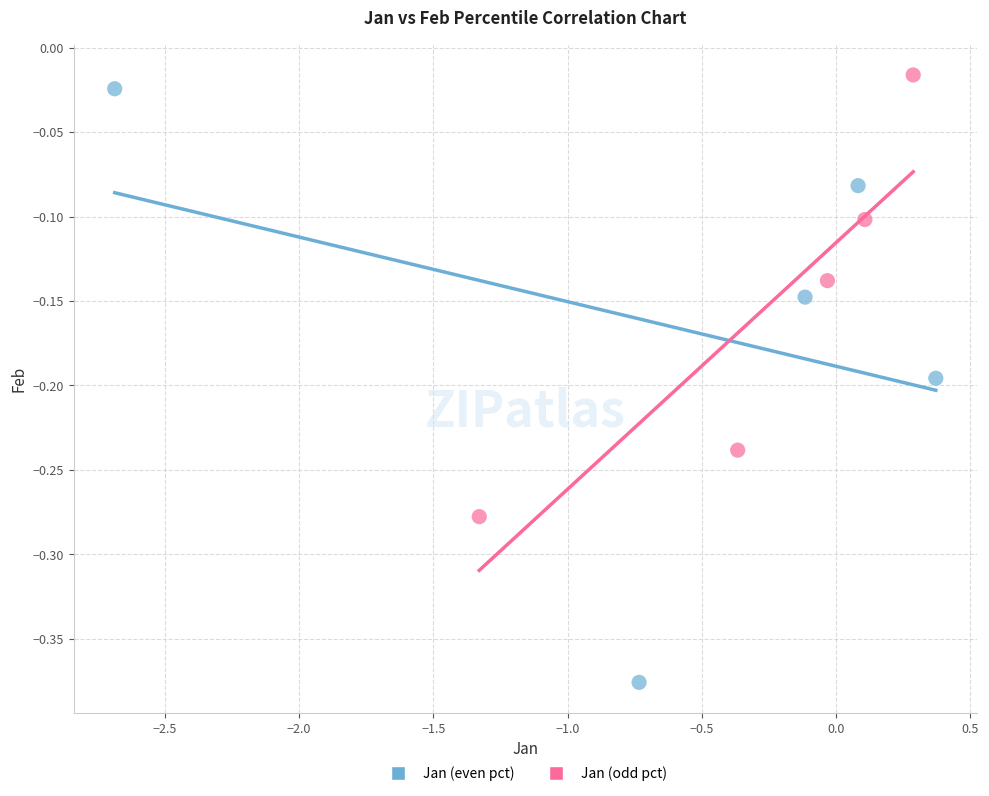

Which series contains the highest Y value?

Jan (odd pct)